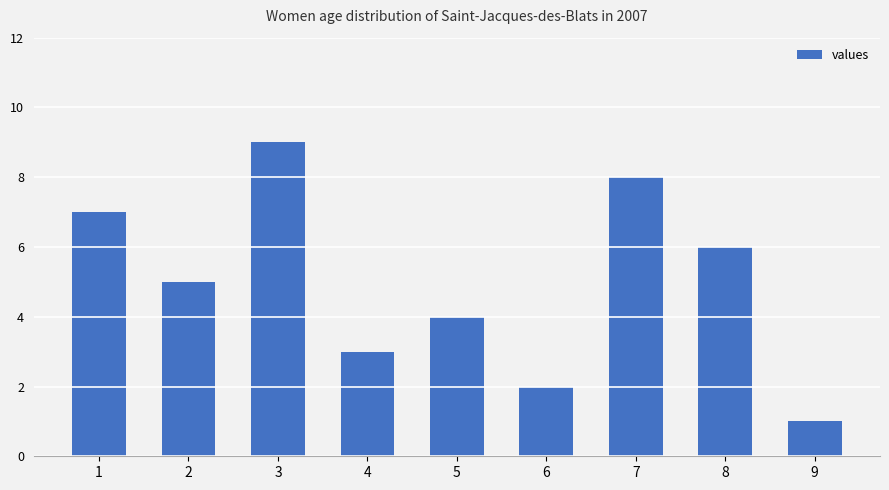

What is the maximum value shown in the chart?

9